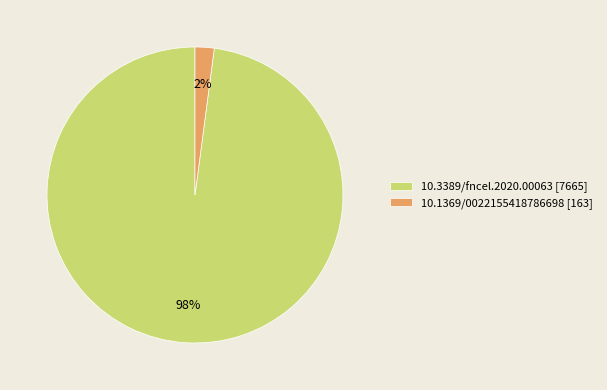

To the nearest percent, what percentage of the pie is 10.3389/fncel.2020.00063?

98%